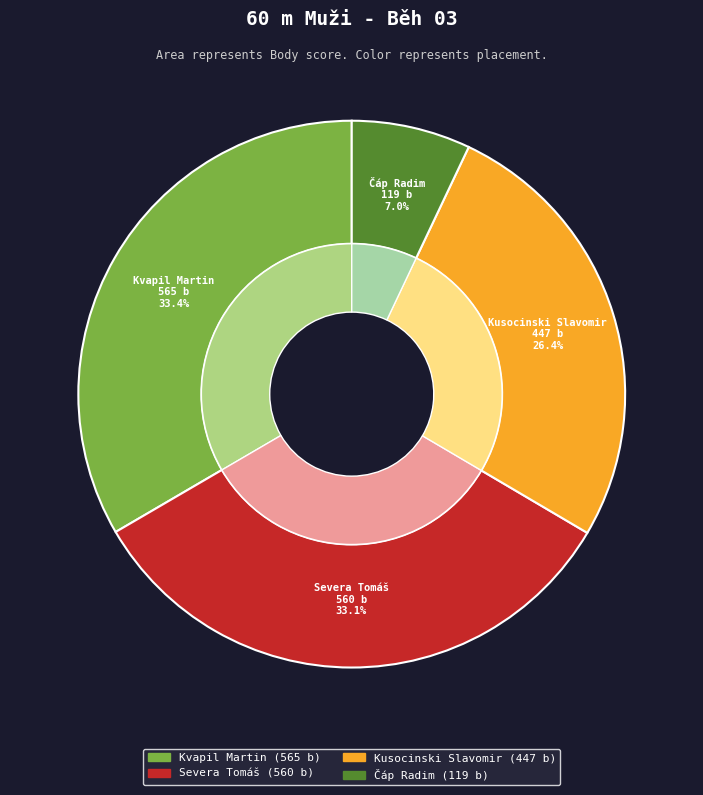

What is the largest slice in the pie chart?

Kvapil Martin